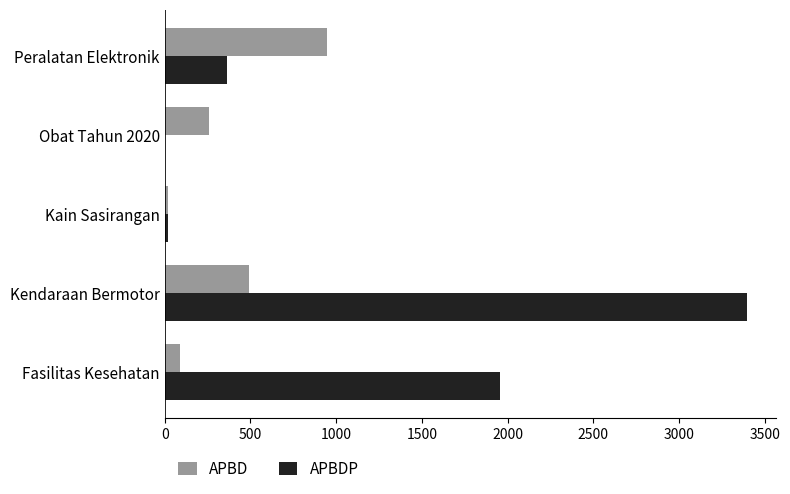

What is the total value across all series at Obat Tahun 2020?

260.4